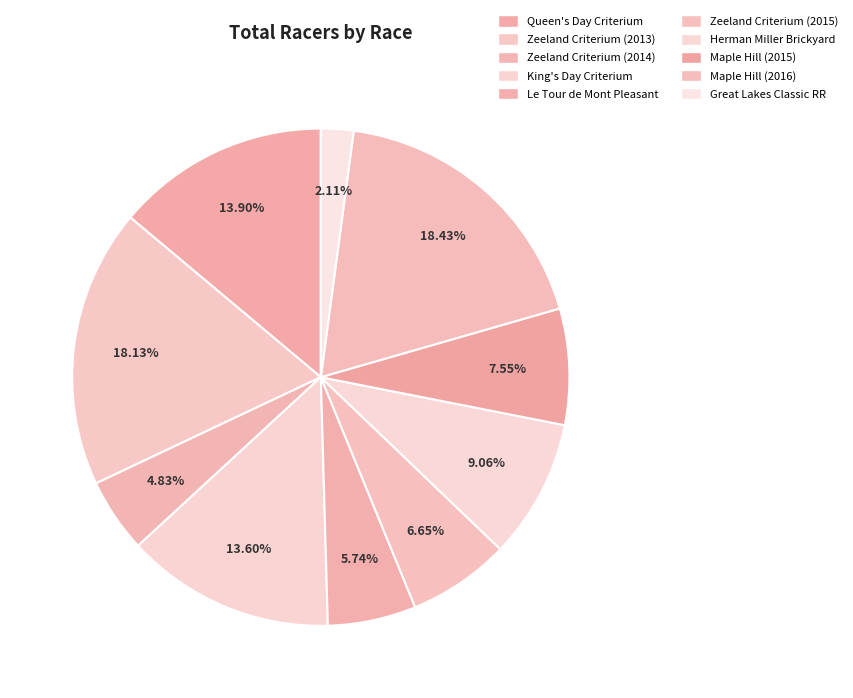

What is the smallest slice in the pie chart?

Great Lakes Classic RR